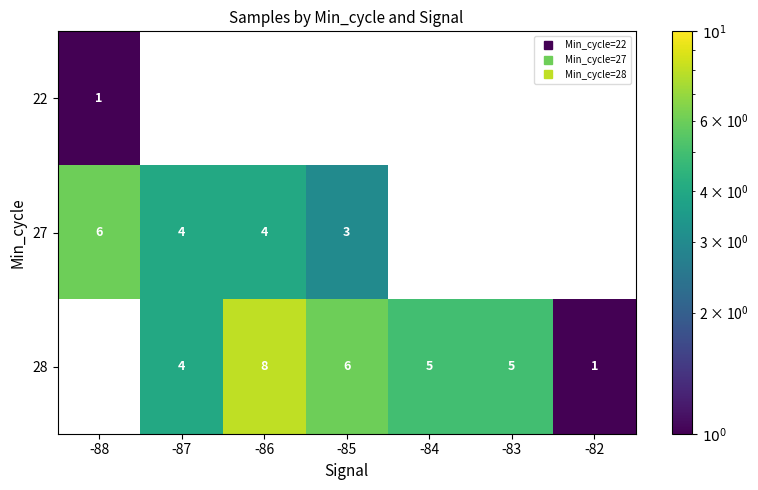

At how many categories does at least one series exceed 6?

1